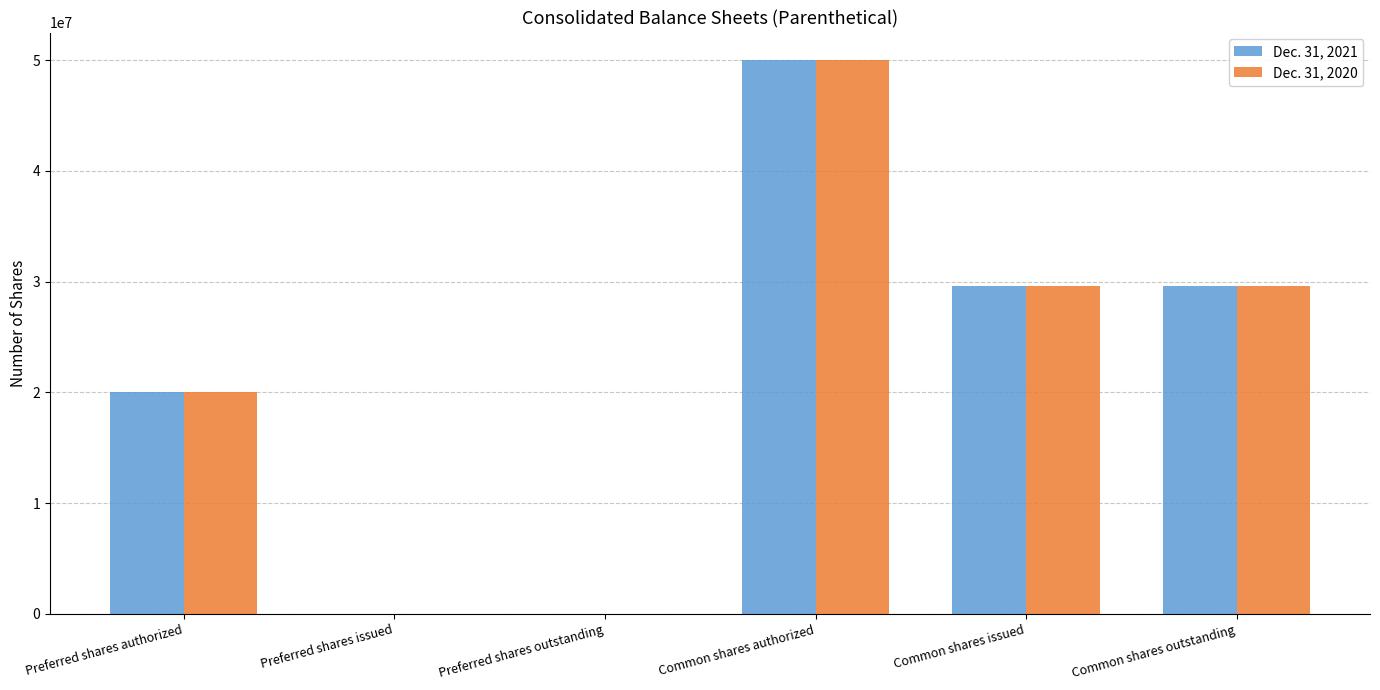

Count the number of categories in the chart.

6